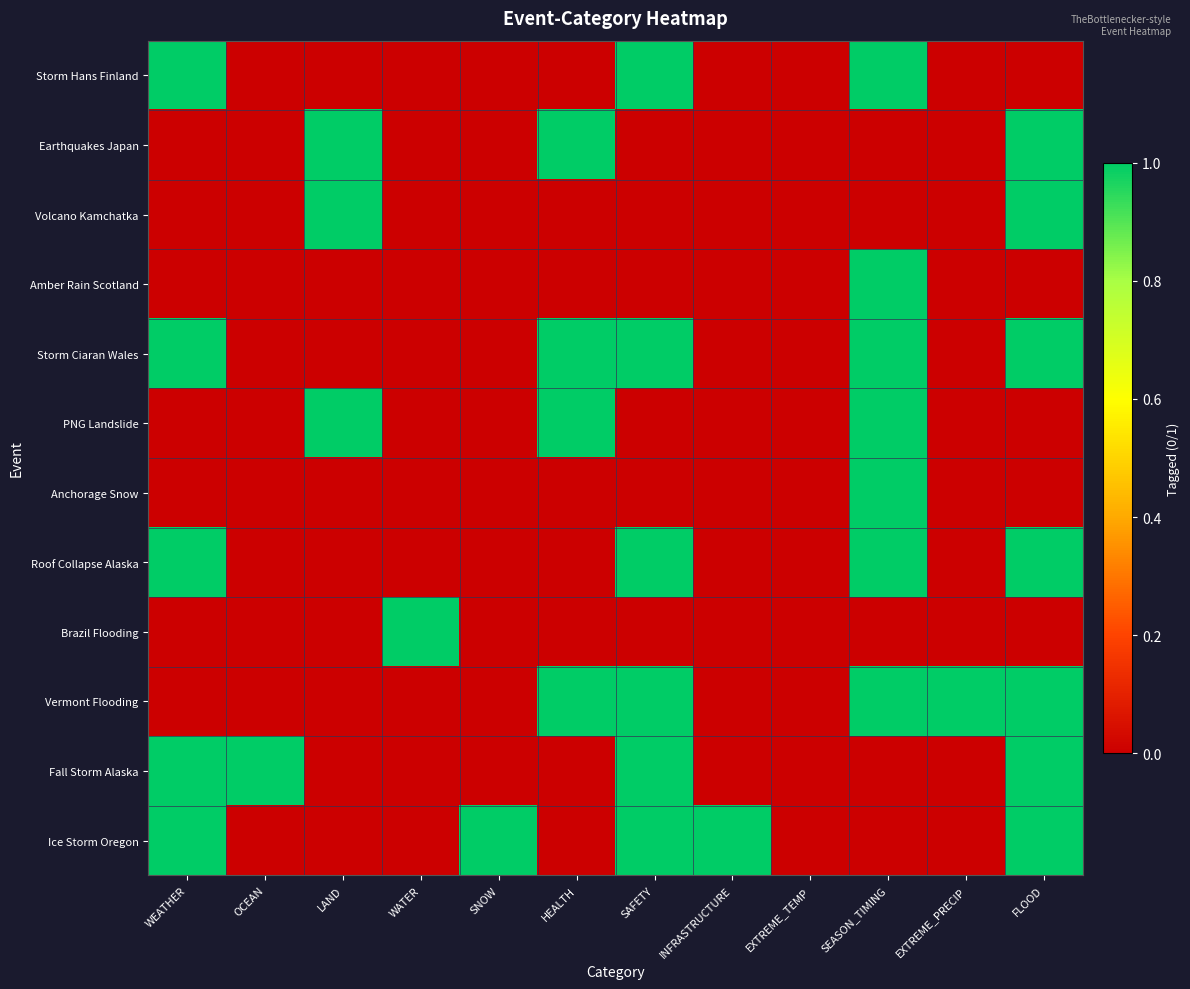

Reading left to right, extract all data points from this chart.

Storm Hans Finland: WEATHER=1	OCEAN=0	LAND=0	WATER=0	SNOW=0	HEALTH=0	SAFETY=1	INFRASTRUCTURE=0	EXTREME_TEMP=0	SEASON_TIMING=1	EXTREME_PRECIP=0	FLOOD=0
Earthquakes Japan: WEATHER=0	OCEAN=0	LAND=1	WATER=0	SNOW=0	HEALTH=1	SAFETY=0	INFRASTRUCTURE=0	EXTREME_TEMP=0	SEASON_TIMING=0	EXTREME_PRECIP=0	FLOOD=1
Volcano Kamchatka: WEATHER=0	OCEAN=0	LAND=1	WATER=0	SNOW=0	HEALTH=0	SAFETY=0	INFRASTRUCTURE=0	EXTREME_TEMP=0	SEASON_TIMING=0	EXTREME_PRECIP=0	FLOOD=1
Amber Rain Scotland: WEATHER=0	OCEAN=0	LAND=0	WATER=0	SNOW=0	HEALTH=0	SAFETY=0	INFRASTRUCTURE=0	EXTREME_TEMP=0	SEASON_TIMING=1	EXTREME_PRECIP=0	FLOOD=0
Storm Ciaran Wales: WEATHER=1	OCEAN=0	LAND=0	WATER=0	SNOW=0	HEALTH=1	SAFETY=1	INFRASTRUCTURE=0	EXTREME_TEMP=0	SEASON_TIMING=1	EXTREME_PRECIP=0	FLOOD=1
PNG Landslide: WEATHER=0	OCEAN=0	LAND=1	WATER=0	SNOW=0	HEALTH=1	SAFETY=0	INFRASTRUCTURE=0	EXTREME_TEMP=0	SEASON_TIMING=1	EXTREME_PRECIP=0	FLOOD=0
Anchorage Snow: WEATHER=0	OCEAN=0	LAND=0	WATER=0	SNOW=0	HEALTH=0	SAFETY=0	INFRASTRUCTURE=0	EXTREME_TEMP=0	SEASON_TIMING=1	EXTREME_PRECIP=0	FLOOD=0
Roof Collapse Alaska: WEATHER=1	OCEAN=0	LAND=0	WATER=0	SNOW=0	HEALTH=0	SAFETY=1	INFRASTRUCTURE=0	EXTREME_TEMP=0	SEASON_TIMING=1	EXTREME_PRECIP=0	FLOOD=1
Brazil Flooding: WEATHER=0	OCEAN=0	LAND=0	WATER=1	SNOW=0	HEALTH=0	SAFETY=0	INFRASTRUCTURE=0	EXTREME_TEMP=0	SEASON_TIMING=0	EXTREME_PRECIP=0	FLOOD=0
Vermont Flooding: WEATHER=0	OCEAN=0	LAND=0	WATER=0	SNOW=0	HEALTH=1	SAFETY=1	INFRASTRUCTURE=0	EXTREME_TEMP=0	SEASON_TIMING=1	EXTREME_PRECIP=1	FLOOD=1
Fall Storm Alaska: WEATHER=1	OCEAN=1	LAND=0	WATER=0	SNOW=0	HEALTH=0	SAFETY=1	INFRASTRUCTURE=0	EXTREME_TEMP=0	SEASON_TIMING=0	EXTREME_PRECIP=0	FLOOD=1
Ice Storm Oregon: WEATHER=1	OCEAN=0	LAND=0	WATER=0	SNOW=1	HEALTH=0	SAFETY=1	INFRASTRUCTURE=1	EXTREME_TEMP=0	SEASON_TIMING=0	EXTREME_PRECIP=0	FLOOD=1